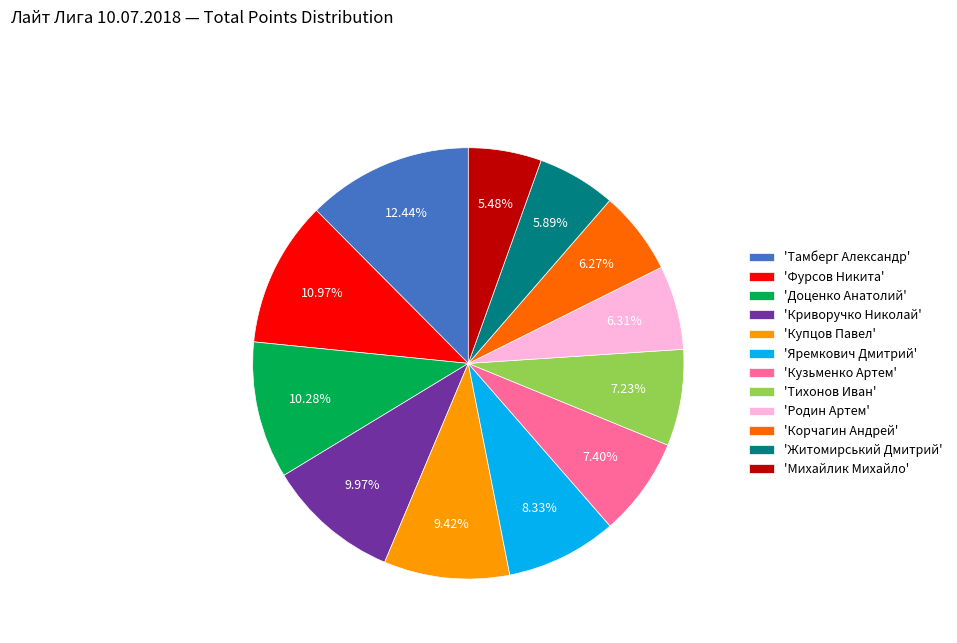

How many slices are in this pie chart?

12